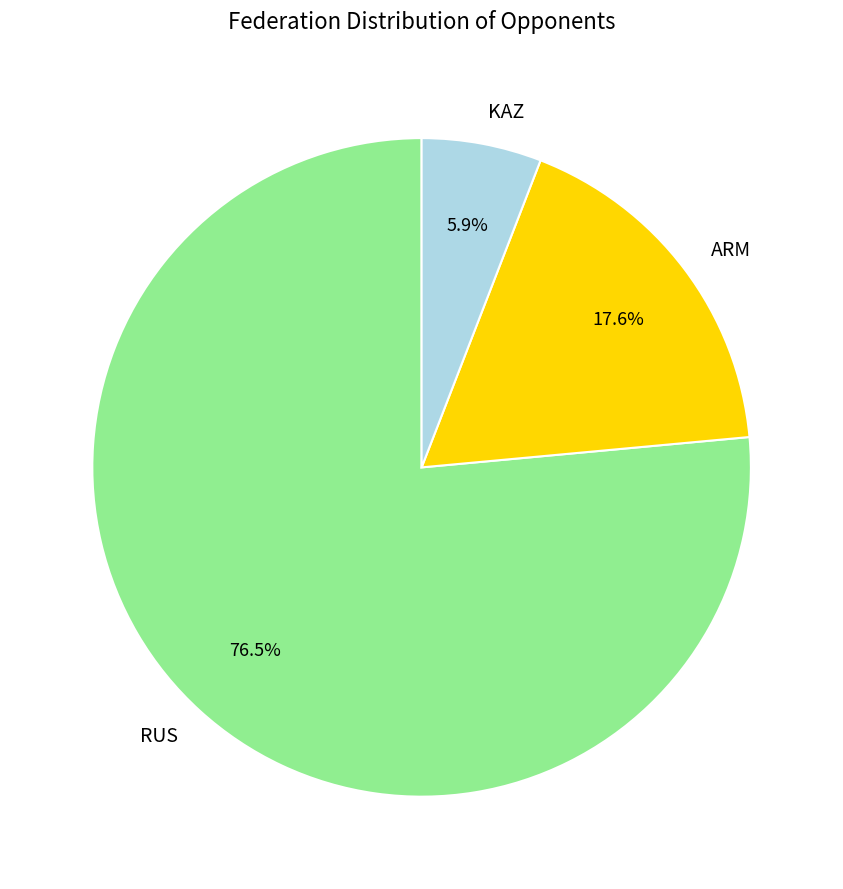

What is the smallest slice in the pie chart?

KAZ